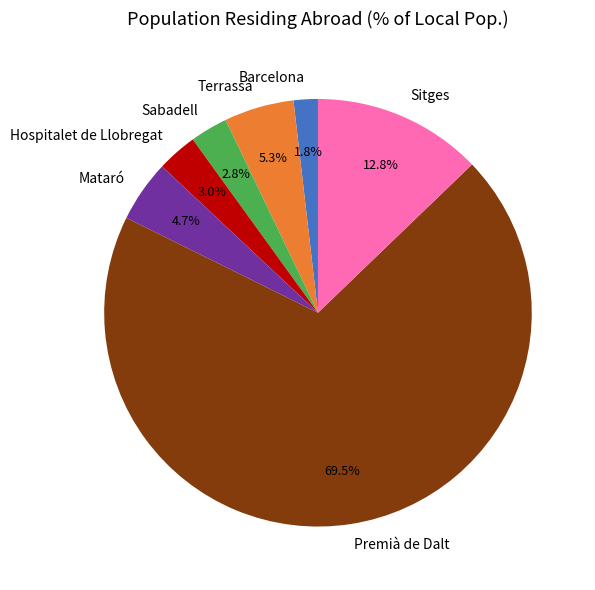

Does Premià de Dalt represent more than half of the total?

Yes